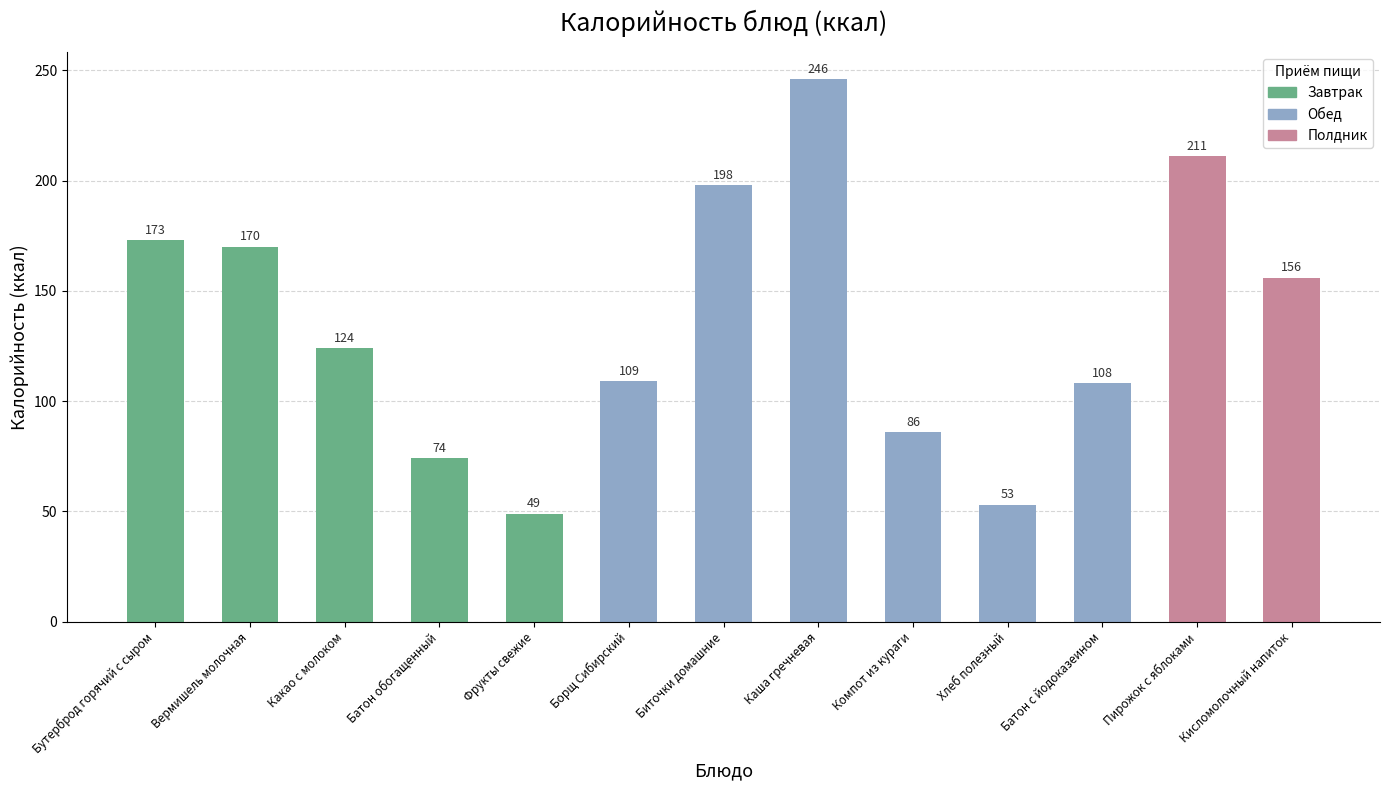

What is the sum of the values at Биточки домашние and Вермишель молочная?

368